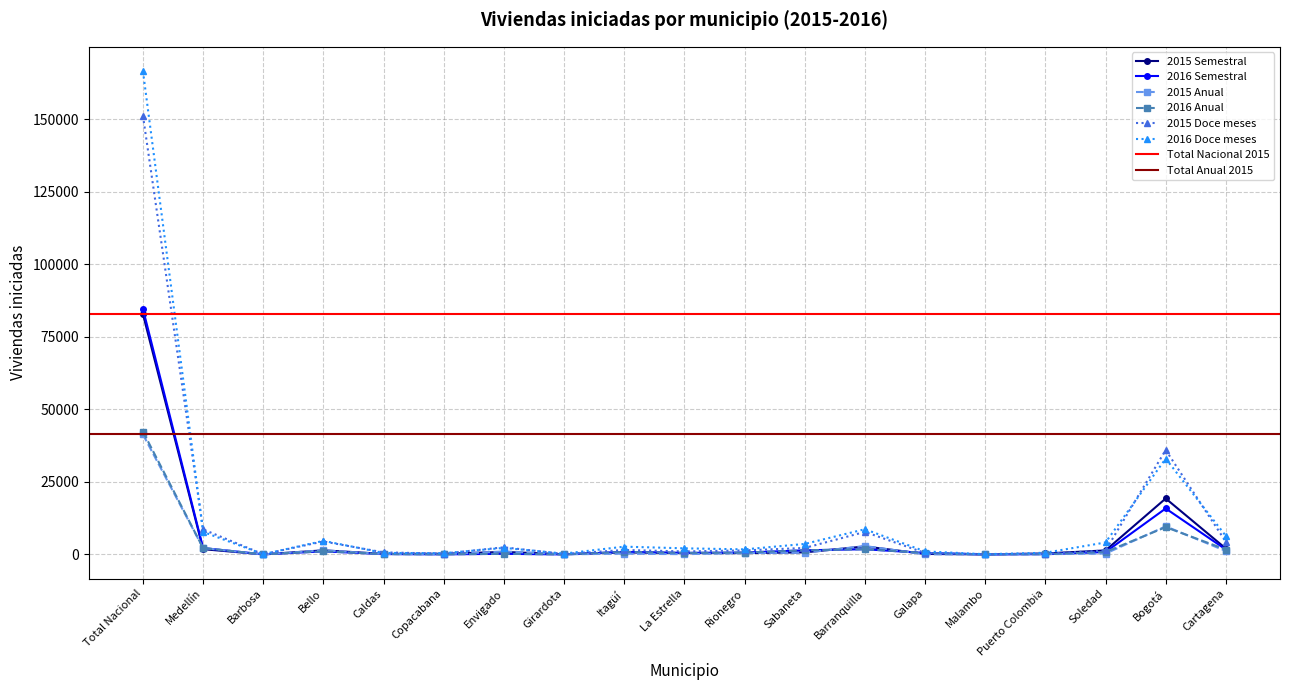

The value of 2016 Semestral at Bogotá is 15843. True or false?

True